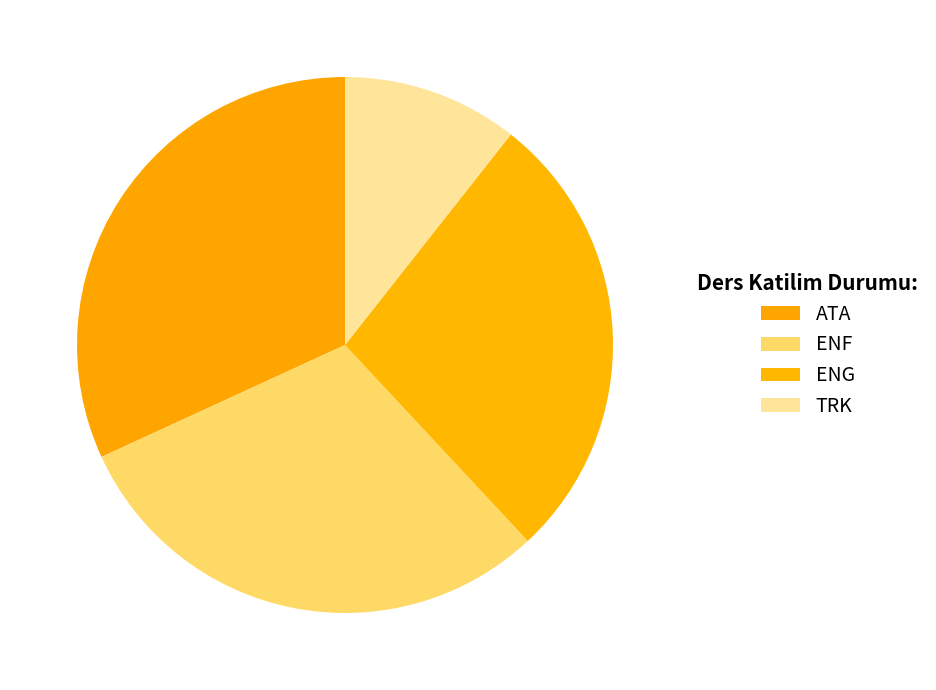

What is the largest slice in the pie chart?

ATA